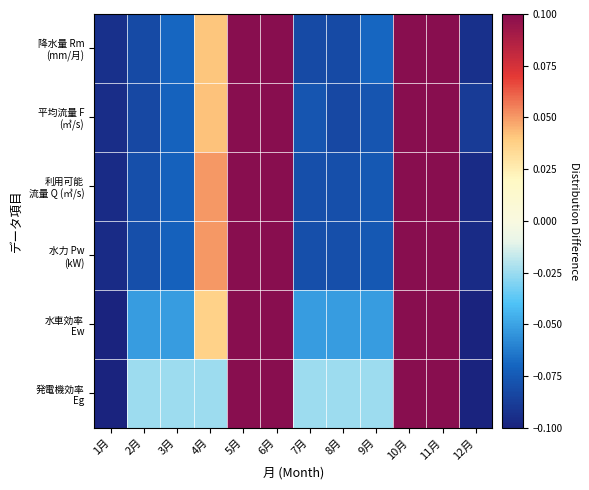

What is the difference between the highest and lowest values at 4月?

0.1